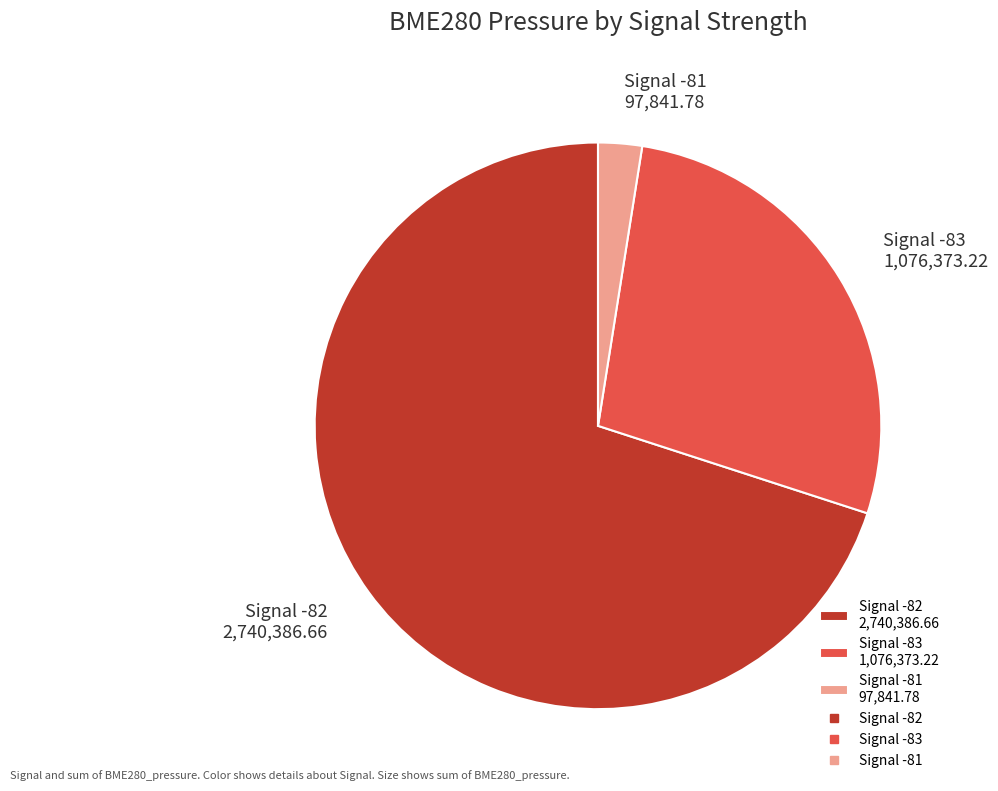

Between Signal -83 1,076,373.22 and Signal -81 97,841.78, which is larger?

Signal -83 1,076,373.22